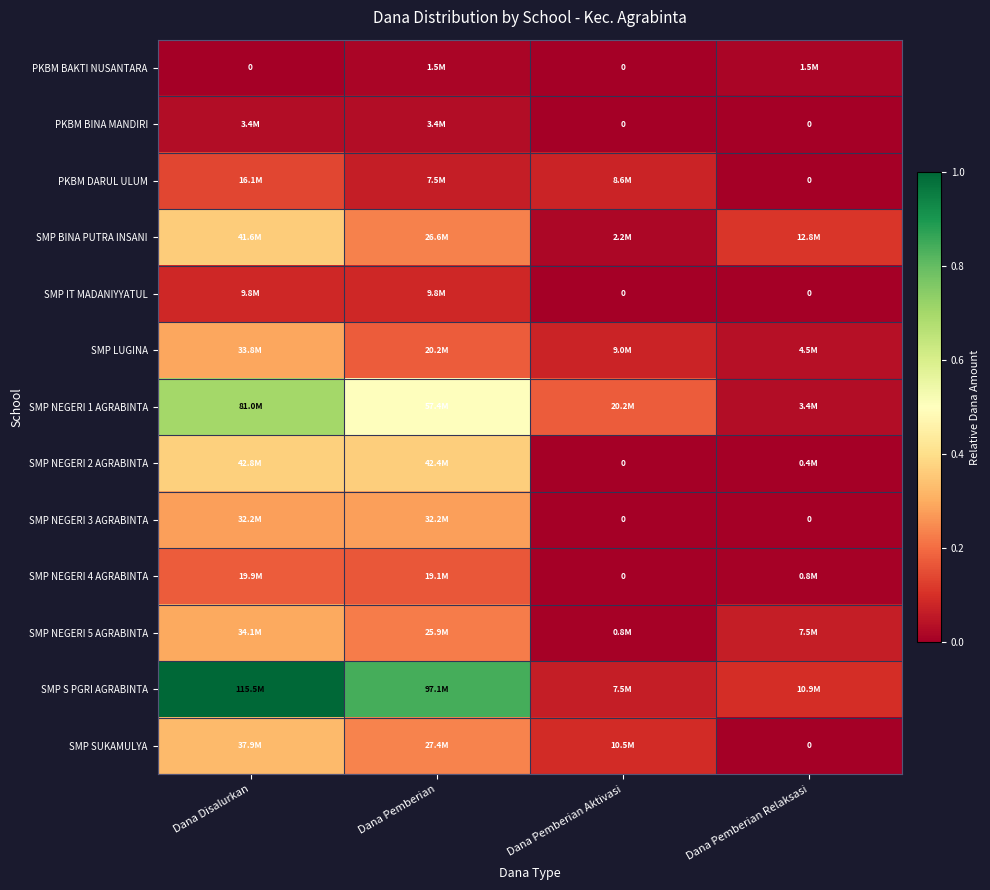

List the series in order of their peak value, highest first.

SMP S PGRI AGRABINTA, SMP NEGERI 1 AGRABINTA, SMP NEGERI 2 AGRABINTA, SMP BINA PUTRA INSANI, SMP SUKAMULYA, SMP NEGERI 5 AGRABINTA, SMP LUGINA, SMP NEGERI 3 AGRABINTA, SMP NEGERI 4 AGRABINTA, PKBM DARUL ULUM, SMP IT MADANIYYATUL, PKBM BINA MANDIRI, PKBM BAKTI NUSANTARA